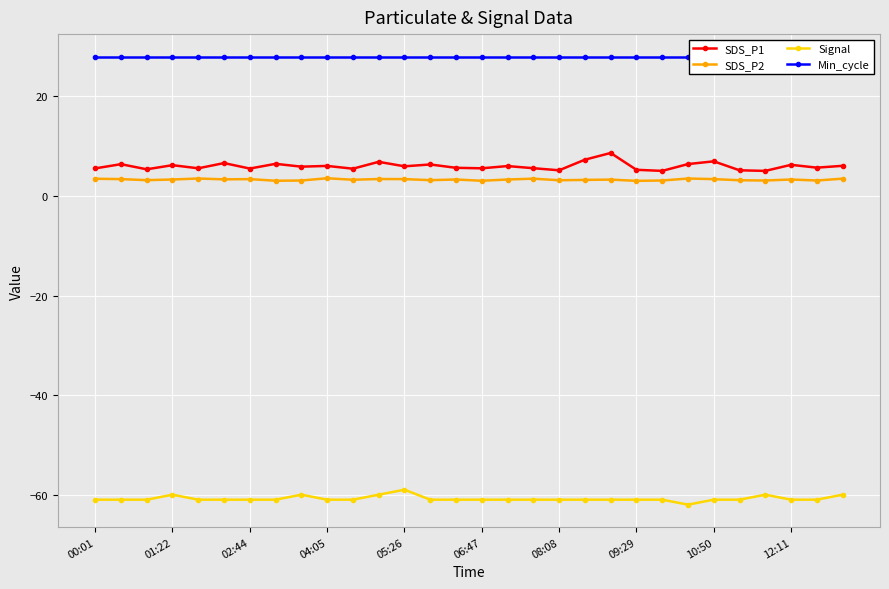

Does the chart display data point markers on the line(s)?

Yes